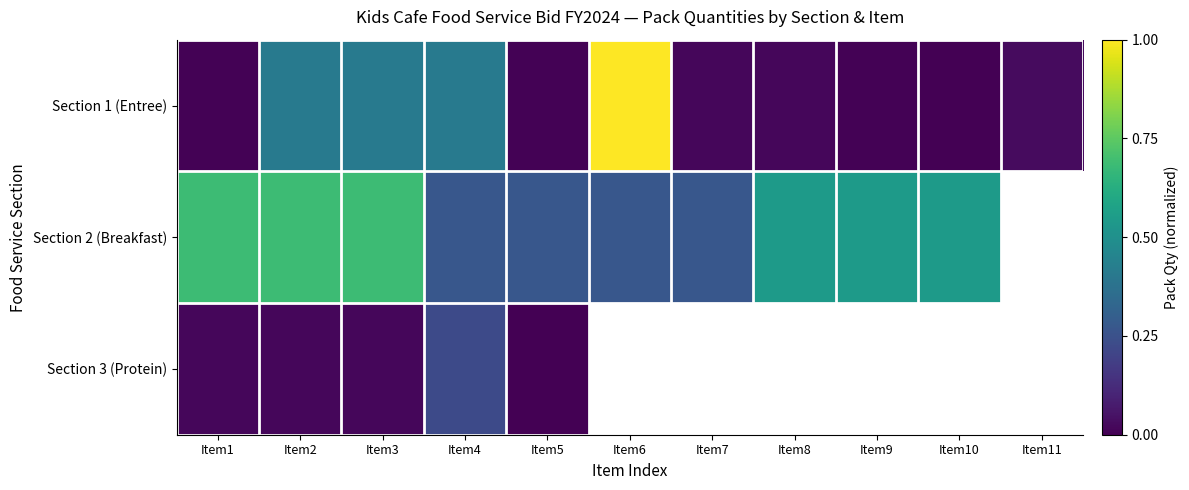

Is the value of Section 3 (Protein) at Item11 greater than the value of Section 1 (Entree) at Item10?

No